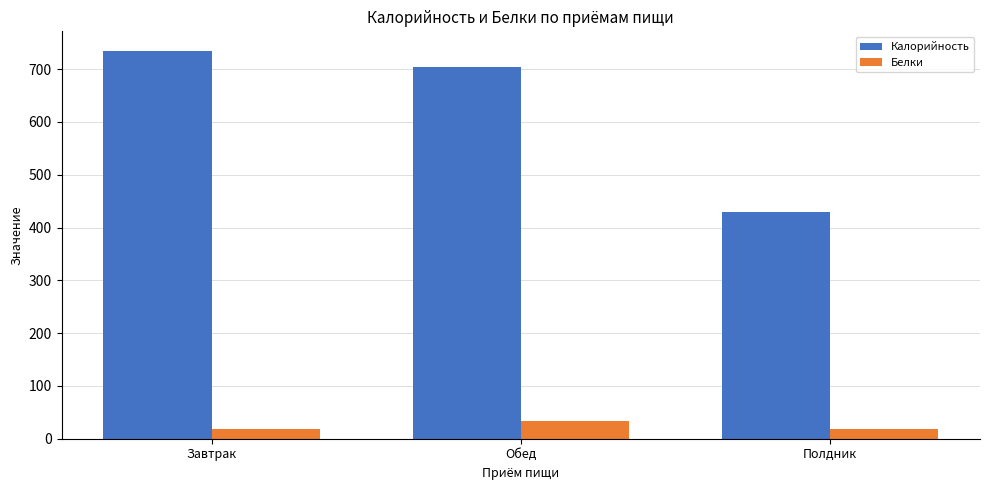

What is the sum of all Белки values?

70.5